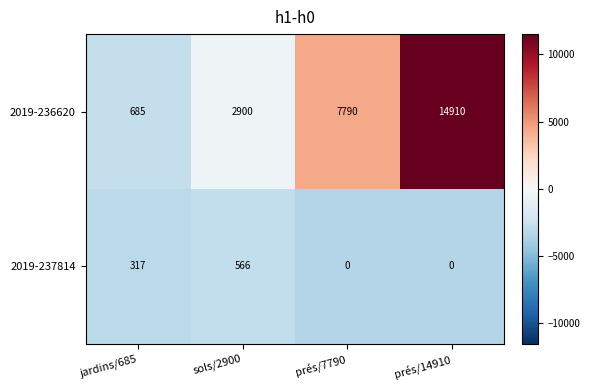

The value of 2019-236620 at prés/14910 is 14910. True or false?

True